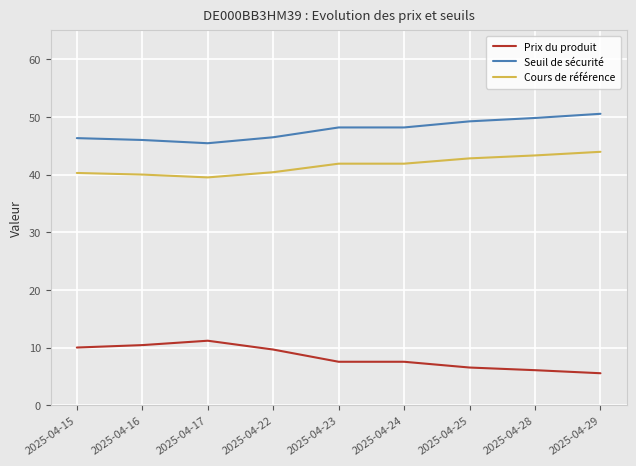

Rank the series by their maximum value, from lowest to highest.

Prix du produit, Cours de référence, Seuil de sécurité